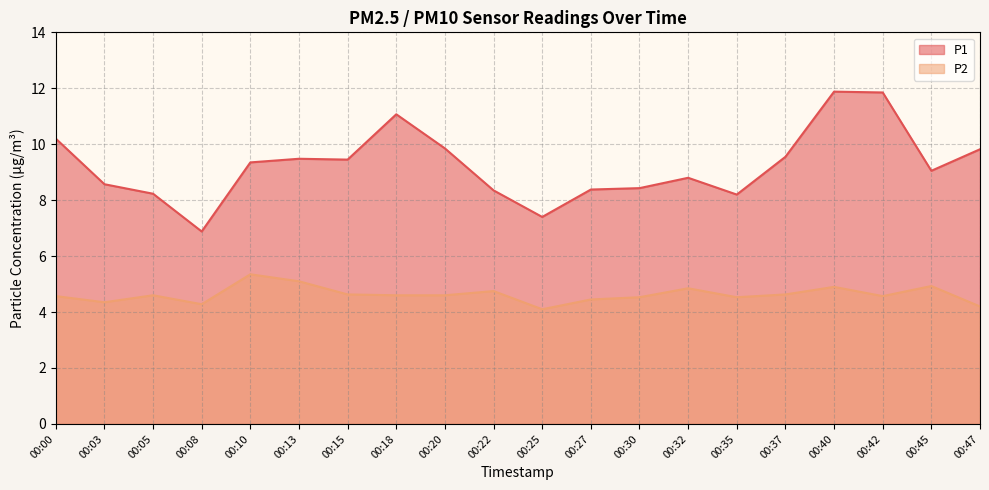

True or false: P1 and P2 intersect in this chart.

False